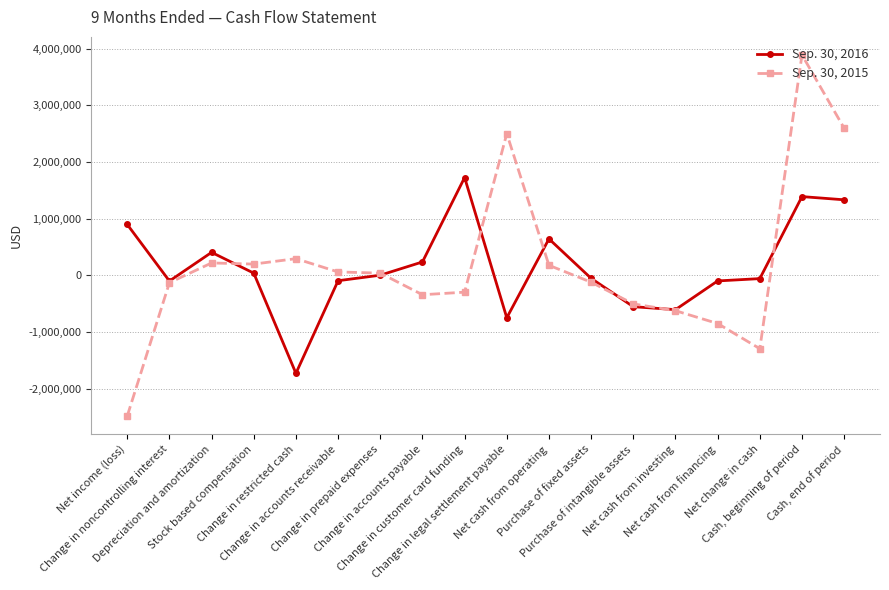

True or false: Sep. 30, 2015 has more than 2 points higher than both neighbors.

True